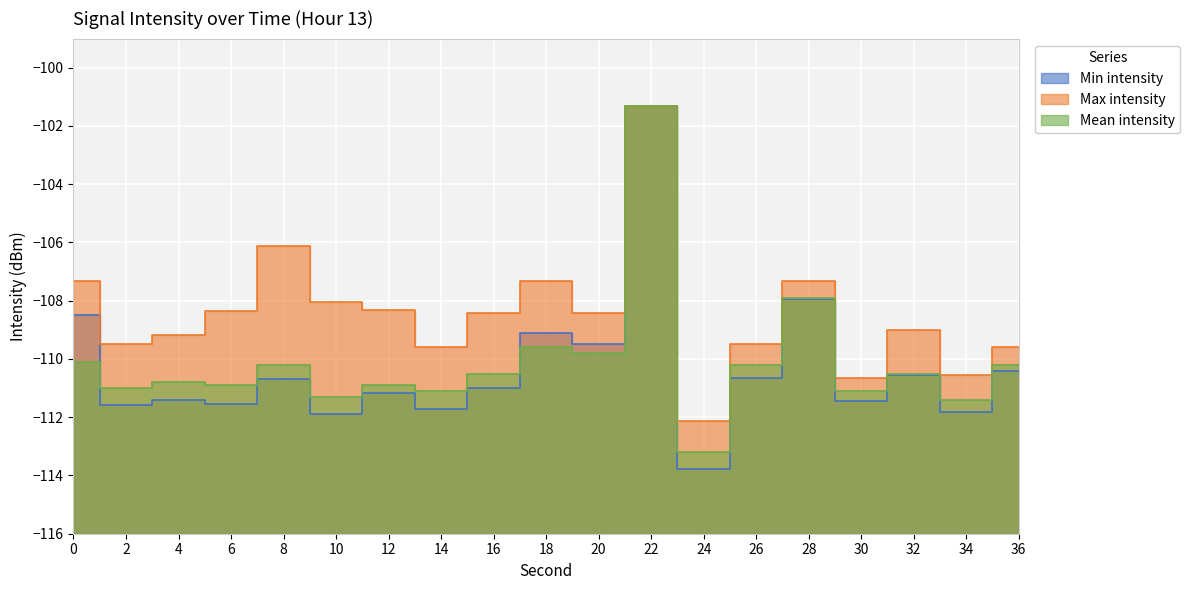

Reading right to left, list all the values displayed in this chart.

Min intensity: -110.4	-111.8	-110.5	-111.4	-107.9	-110.6	-113.8	-101.3	-109.5	-109.1	-111.0	-111.7	-111.2	-111.9	-110.7	-111.6	-111.4	-111.6	-108.5
Max intensity: -109.6	-110.6	-109.0	-110.6	-107.3	-109.5	-112.1	-101.3	-108.4	-107.3	-108.4	-109.6	-108.3	-108.0	-106.1	-108.3	-109.2	-109.5	-107.3
Mean intensity: -110.2	-111.4	-110.5	-111.1	-107.9	-110.2	-113.2	-101.3	-109.8	-109.6	-110.5	-111.1	-110.9	-111.3	-110.2	-110.9	-110.8	-111.0	-110.1